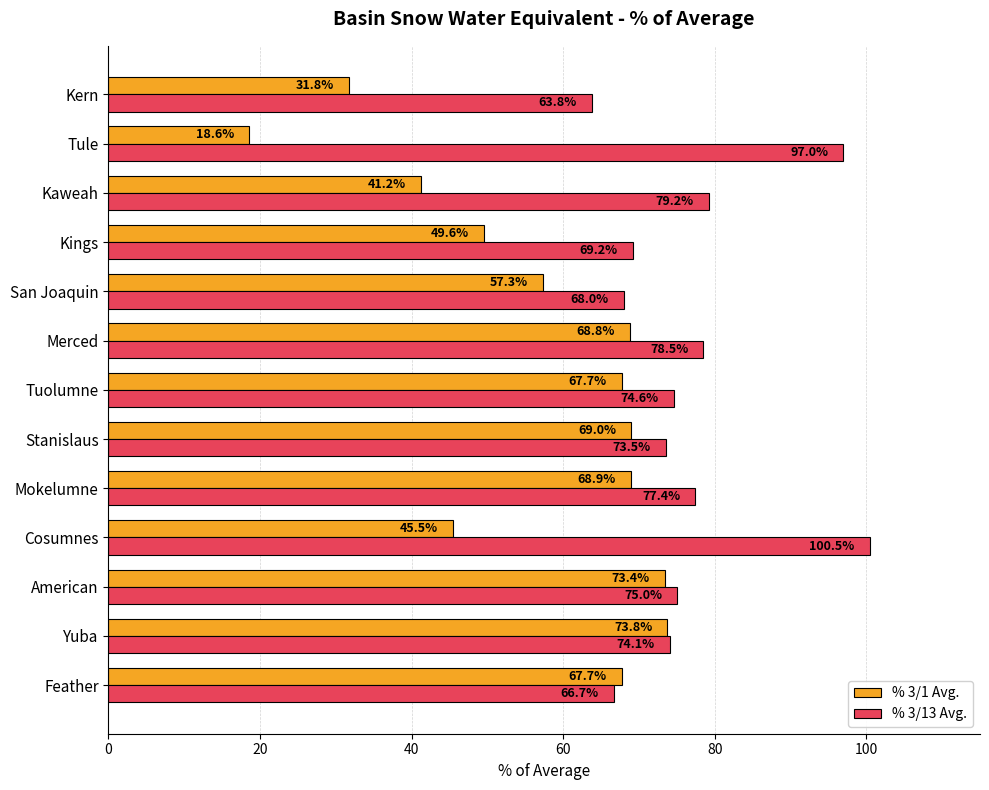

What is the sum of all % 3/1 Avg. values?

733.3